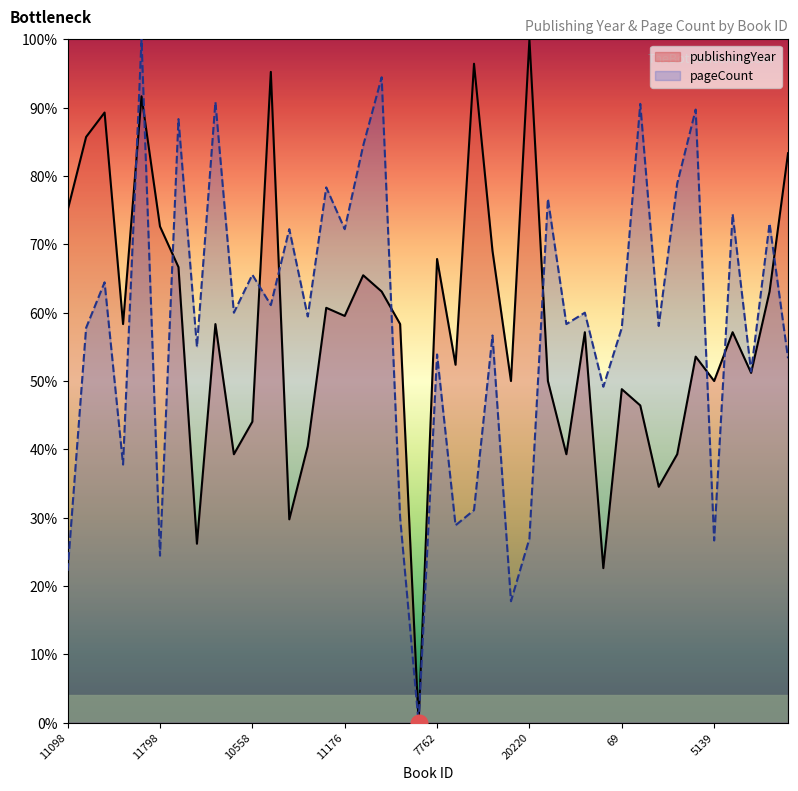

Where is the first local maximum for pageCount?

5942